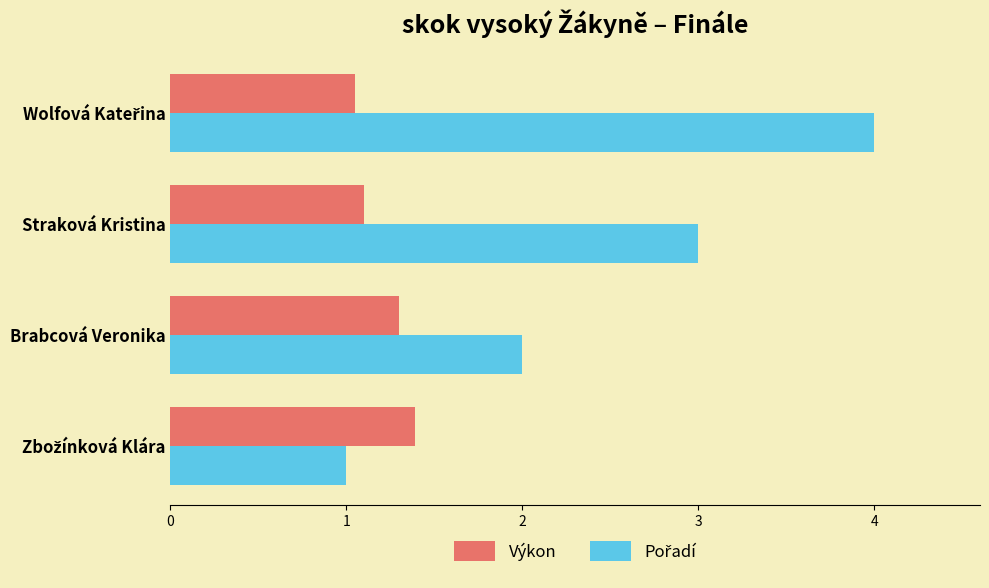

What is the difference between the maximum and minimum values in the Výkon series?

0.3